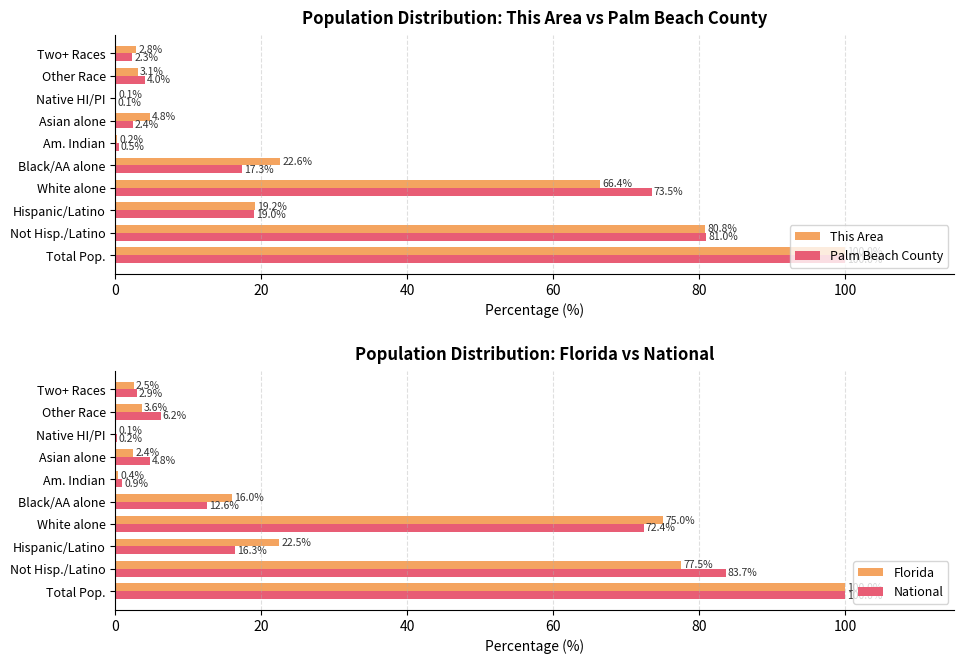

Where is National nearest to the value 50?

White alone